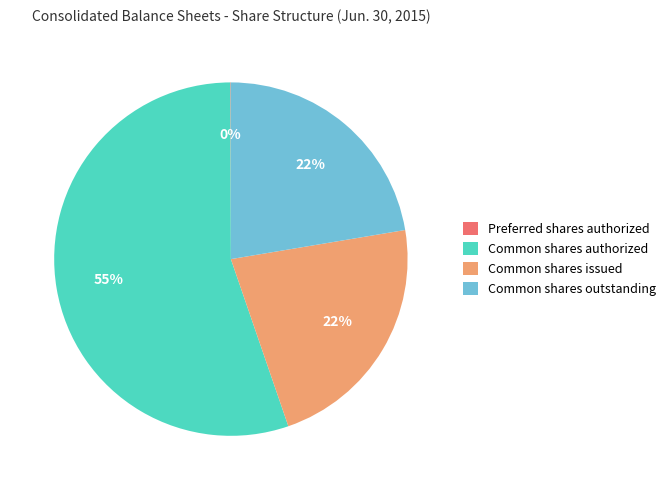

What percentage is the Common shares outstanding slice, to the nearest percent?

22%